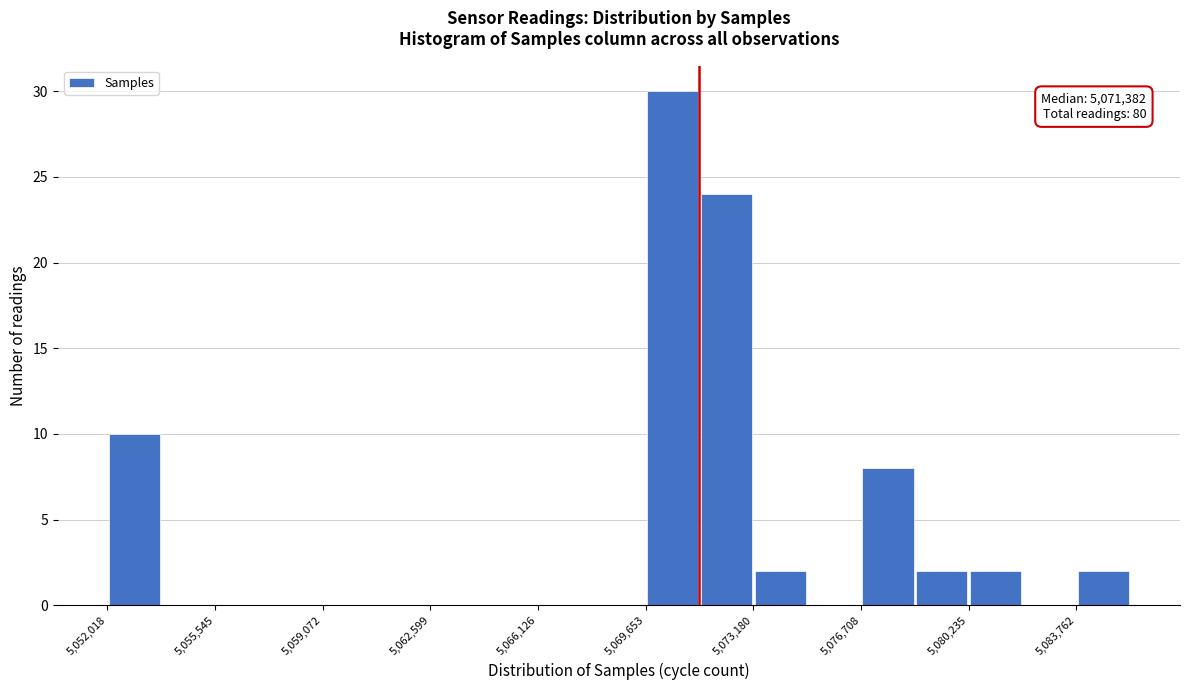

Around what value on the x-axis is the tallest bar? Give the approximate position of its centre, as read against the axis.

5070500